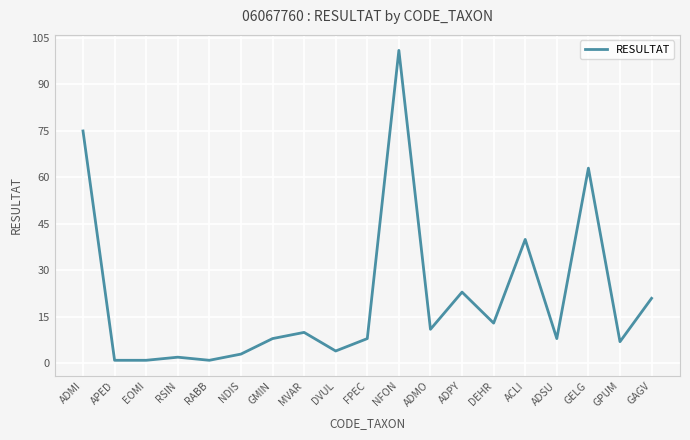

What position from the right is ADMO?

8